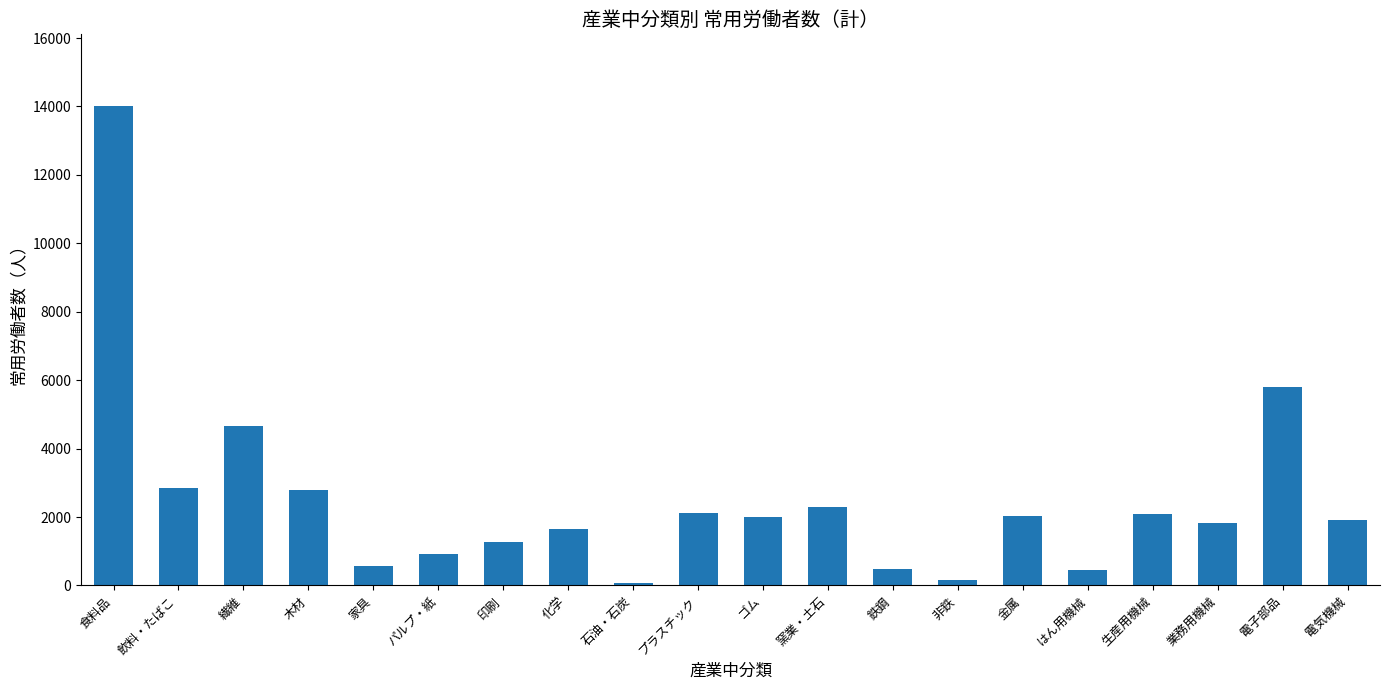

The value at 鉄鋼 is 482. True or false?

True